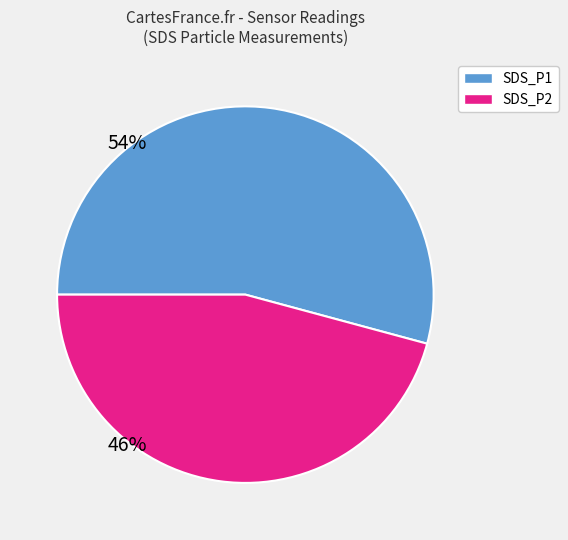

Which has a higher value, SDS_P2 or SDS_P1?

SDS_P1